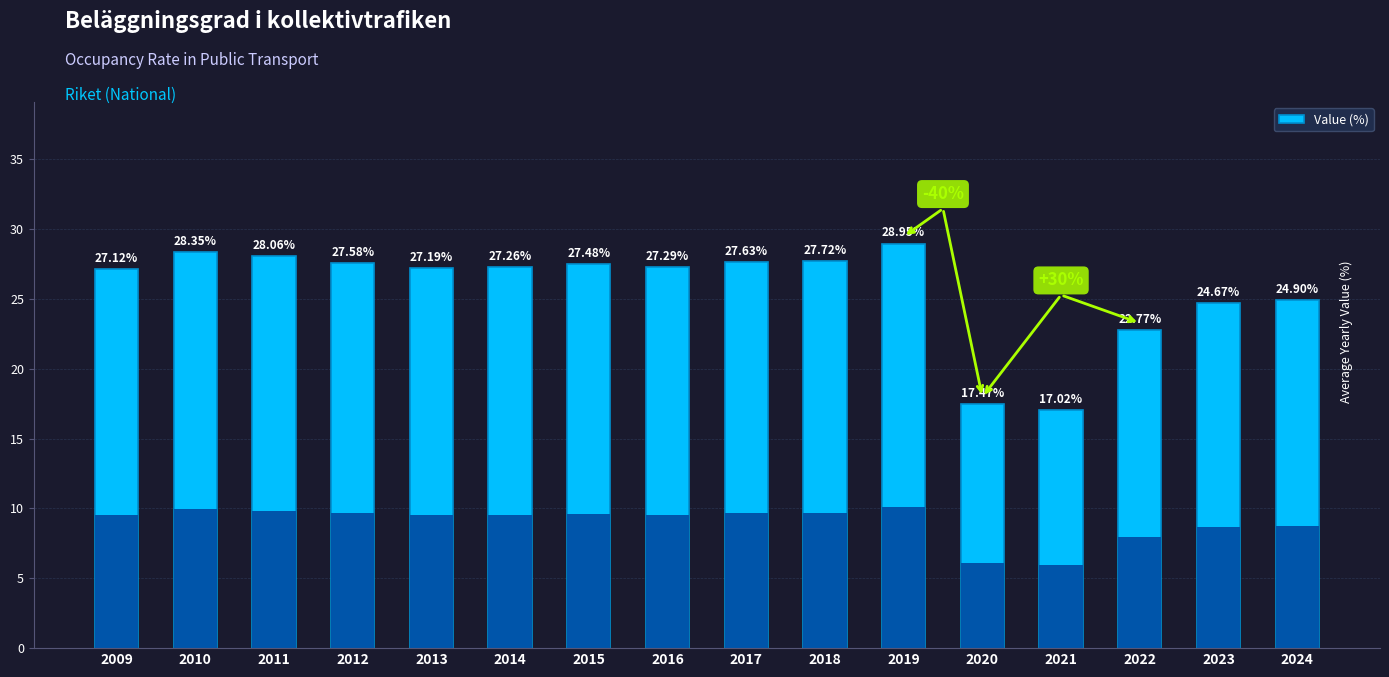

What is the difference between the values at 2018 and 2019?

1.2